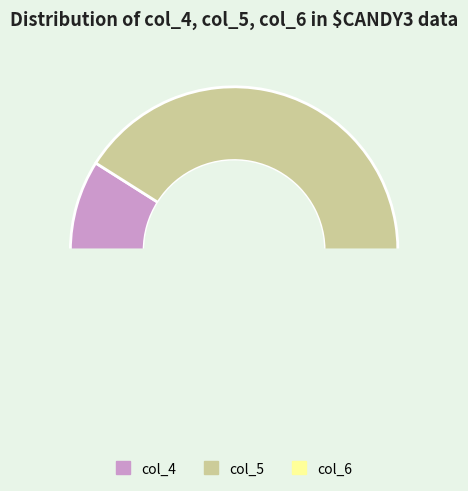

Is it true that 35 is 3% of the pie?

True